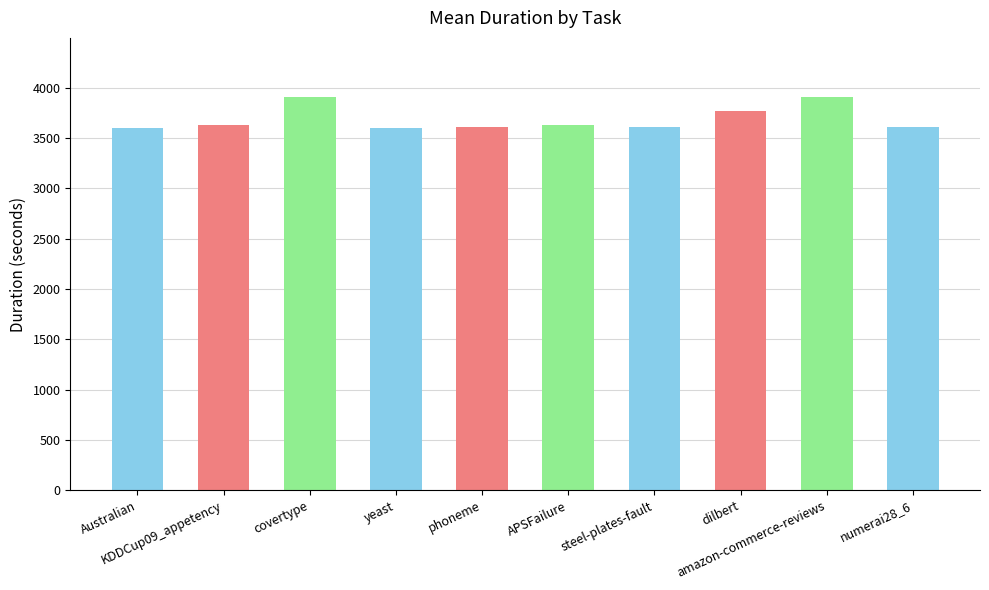

What is the greatest value displayed?

3906.8